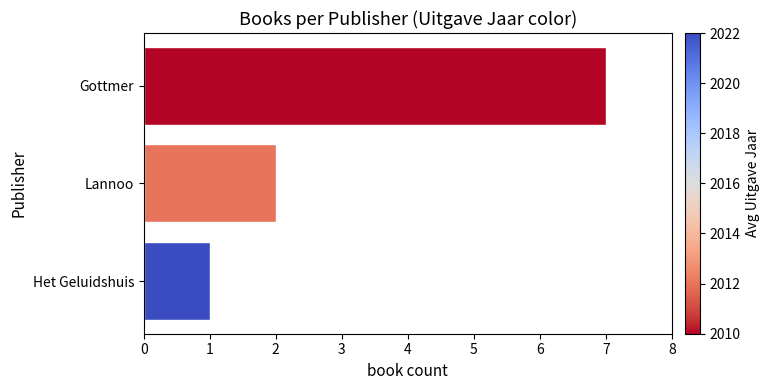

What is the value of the 1st bar from the left?

7